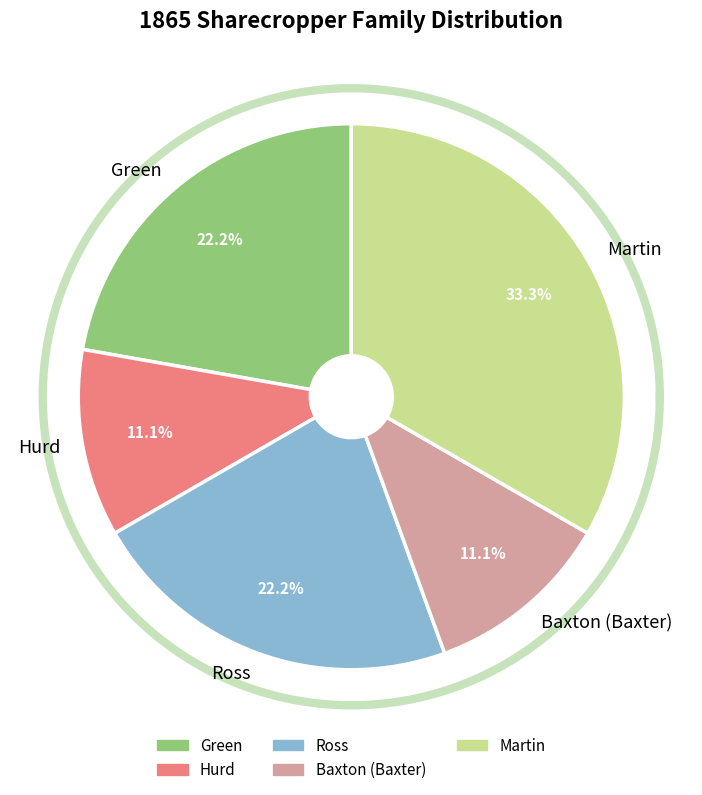

Between Hurd and Baxton (Baxter), which is larger?

Hurd